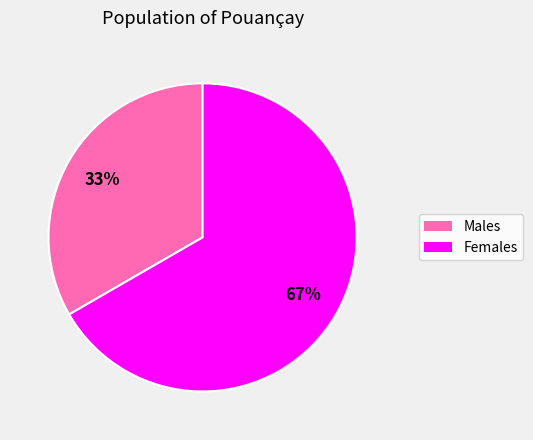

Is there a majority slice in this chart?

Yes